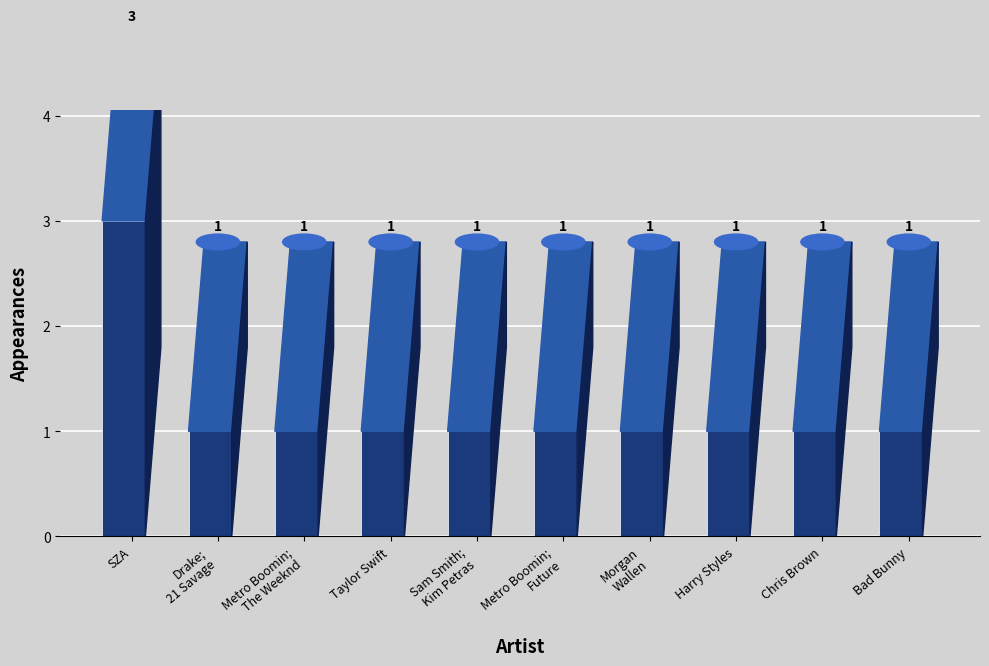

At which label is the value closest to 2?

SZA